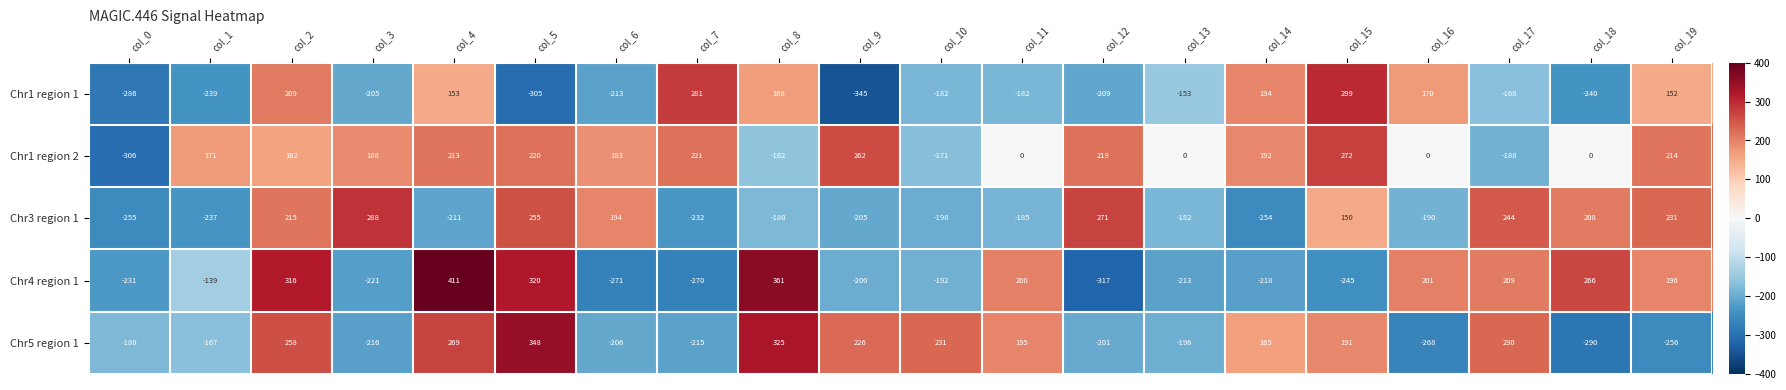

Count the number of categories in the chart.

20